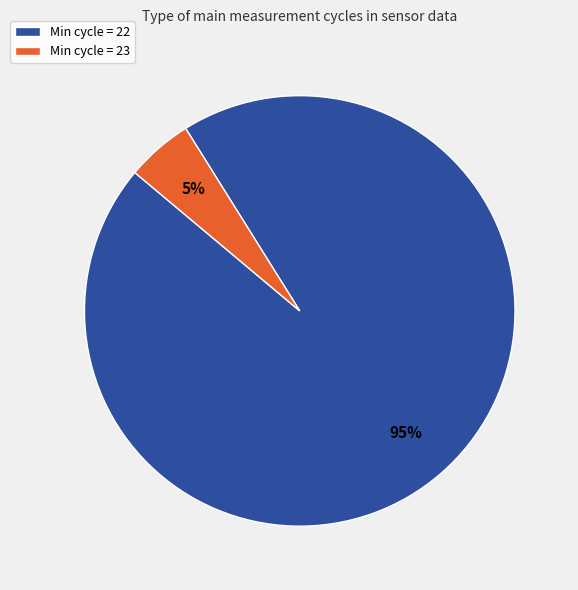

What percentage is the Min cycle = 23 slice, to the nearest percent?

5%